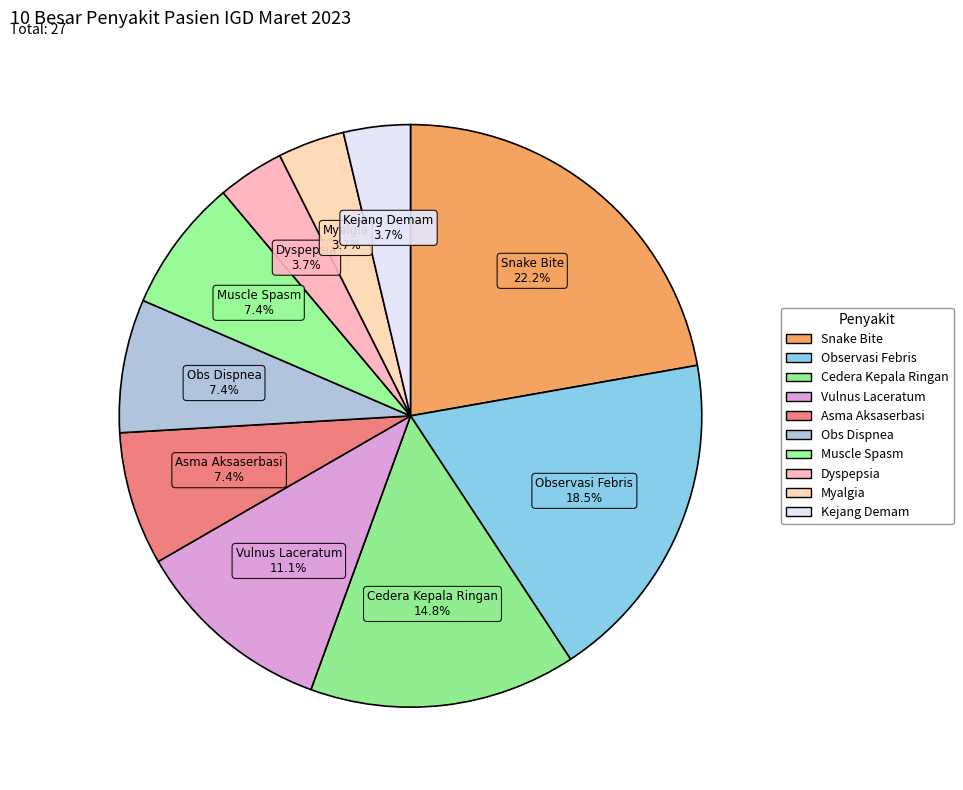

Rank the categories by value from lowest to highest.

Dyspepsia, Myalgia, Kejang Demam, Asma Aksaserbasi, Obs Dispnea, Muscle Spasm, Vulnus Laceratum, Cedera Kepala Ringan, Observasi Febris, Snake Bite